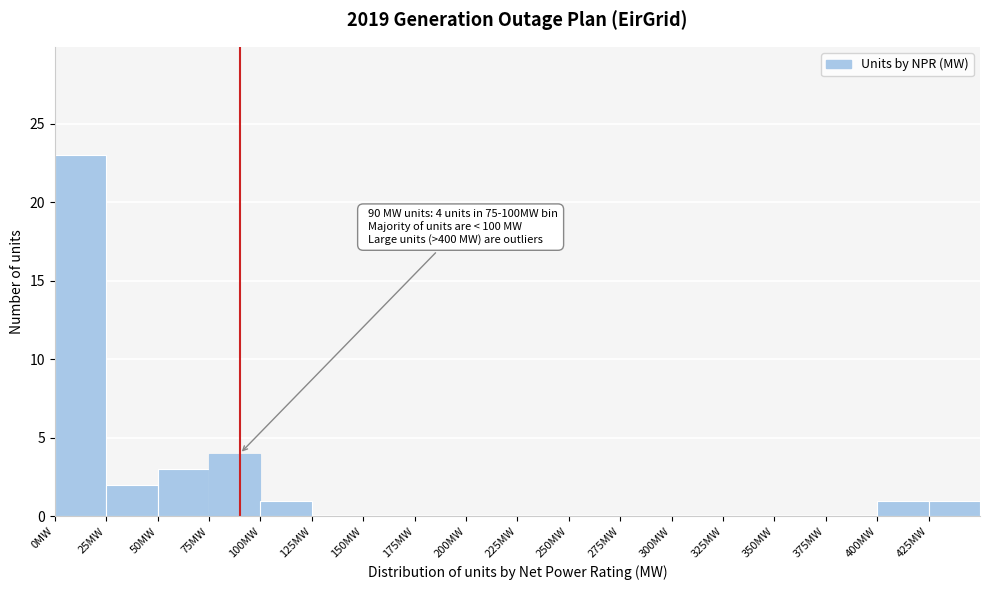

Which range on the x-axis has the tallest bar?

0 to 25